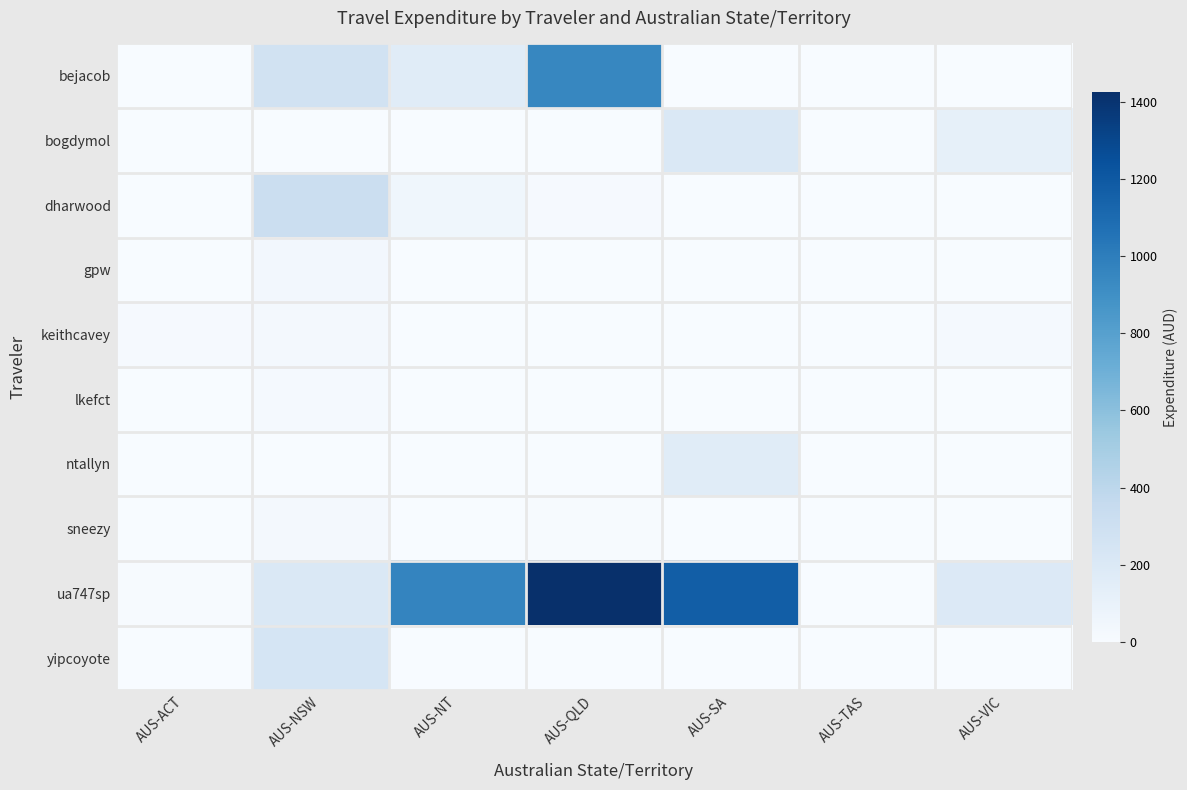

How many categories are shown in the chart?

7